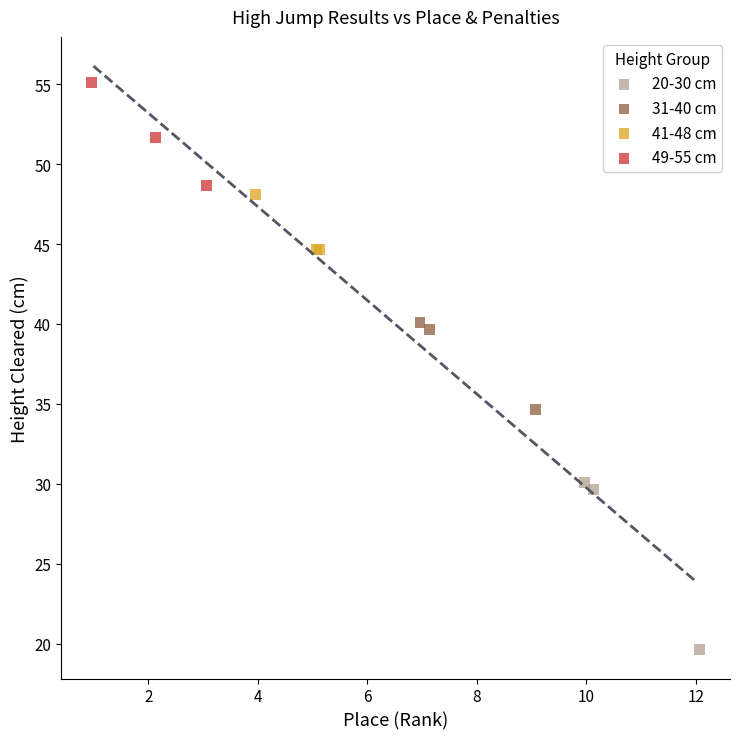

Which series contains the lowest Y value?

20-30 cm